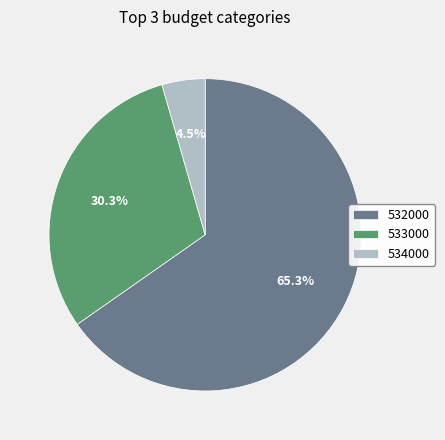

Rank the categories by value from lowest to highest.

534000, 533000, 532000